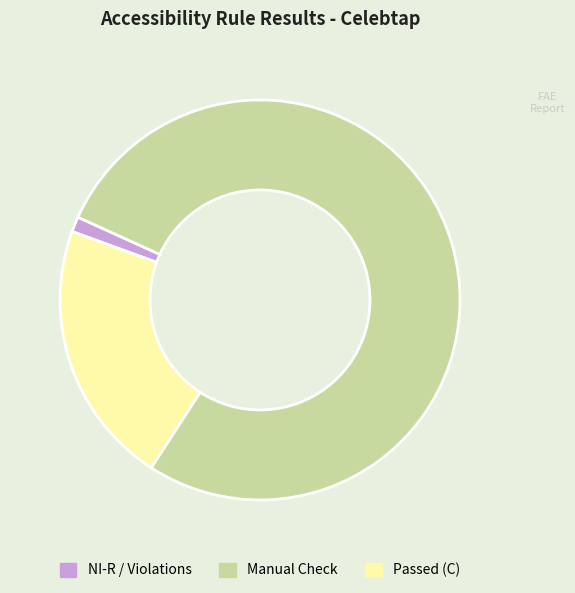

Which category has the biggest portion of the pie?

Manual Check